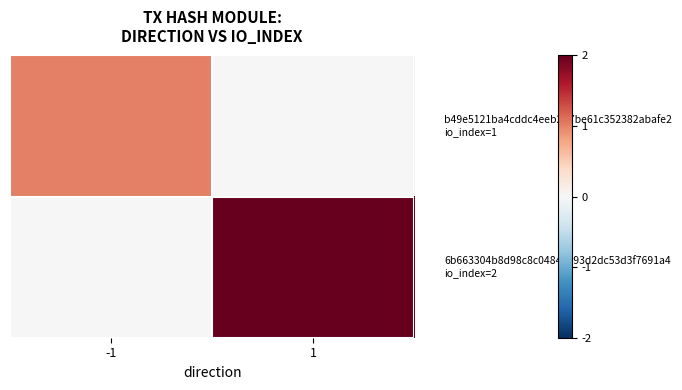

Count the number of categories in the chart.

2